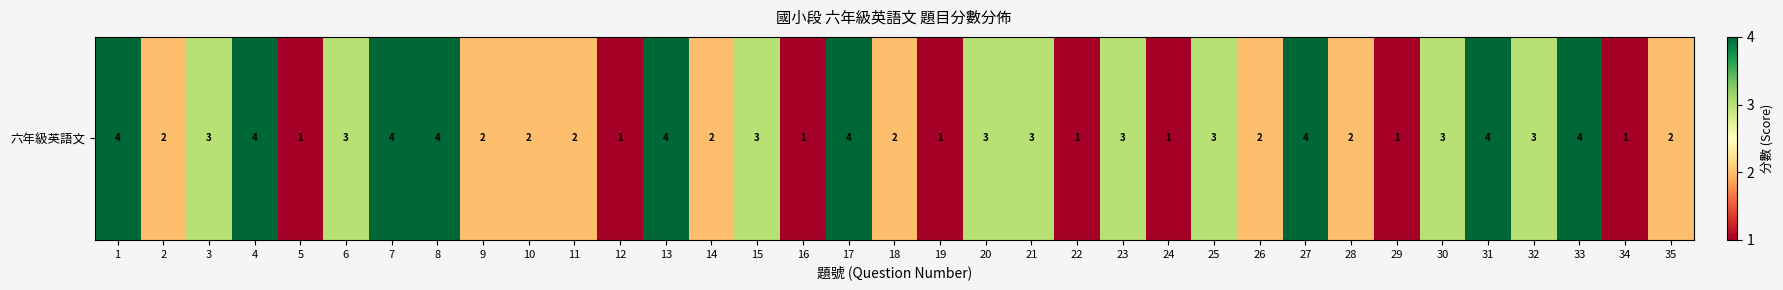

How many data points are above 3?

9